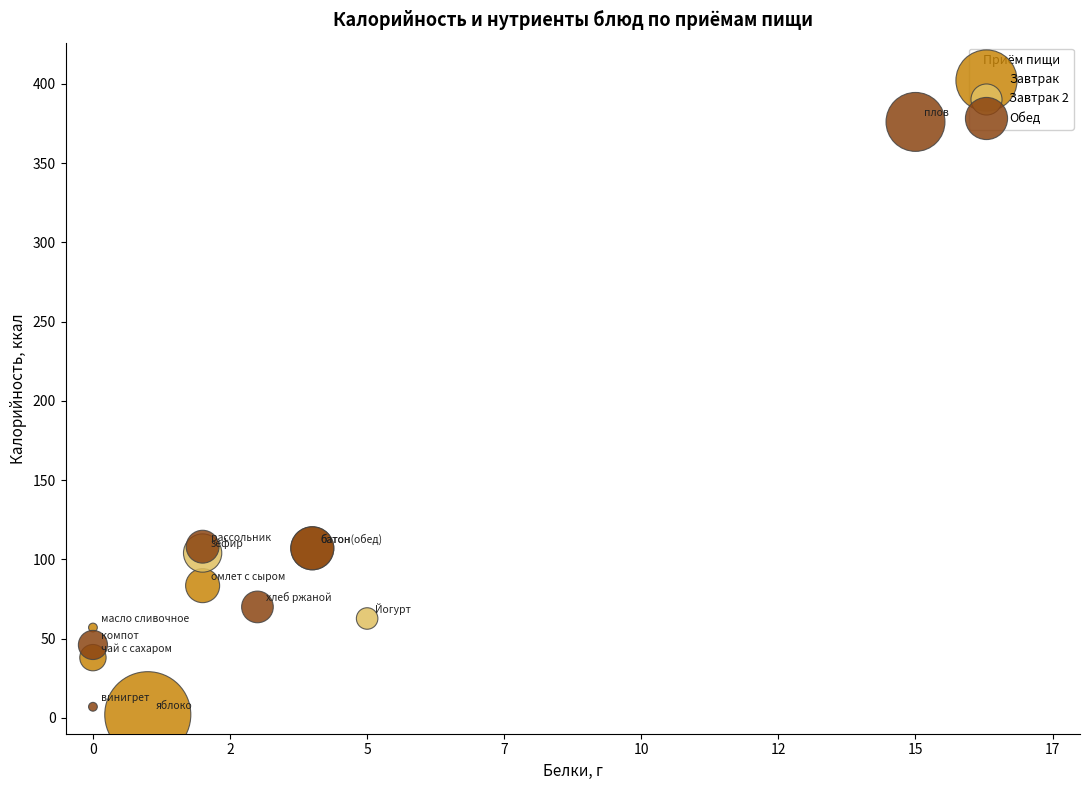

Which series has the widest spread of Y values?

Обед